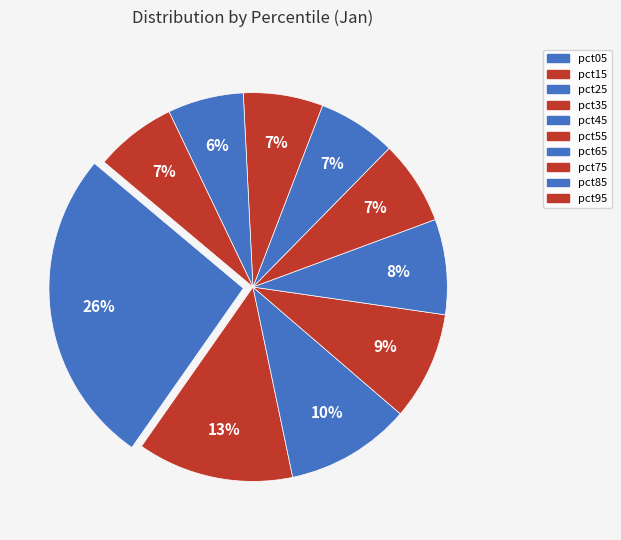

To the nearest percent, what is the combined percentage of pct15 and pct45?

21%